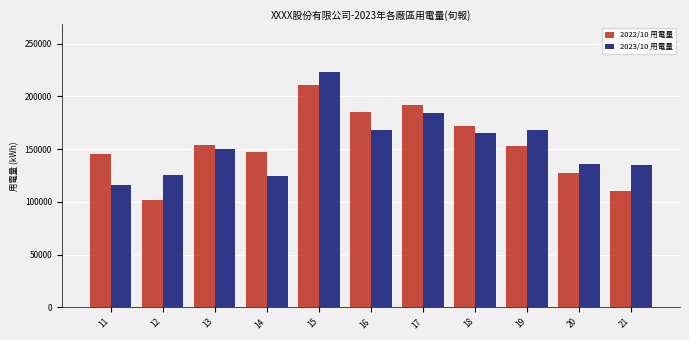

What is the smallest value displayed?

101351.5